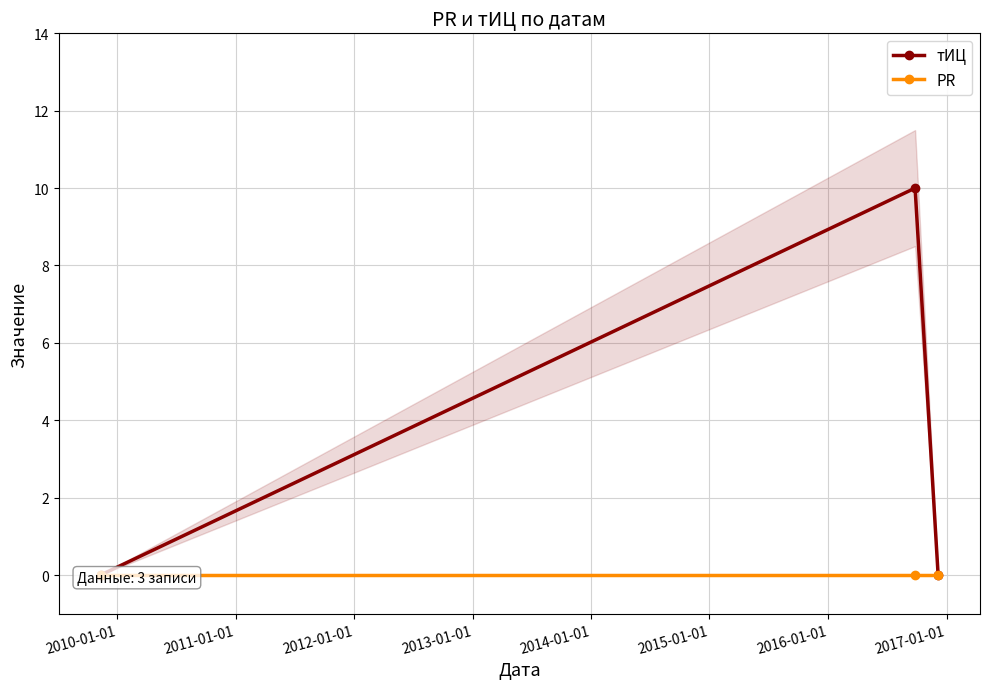

Which series has the widest spread of values?

тИЦ